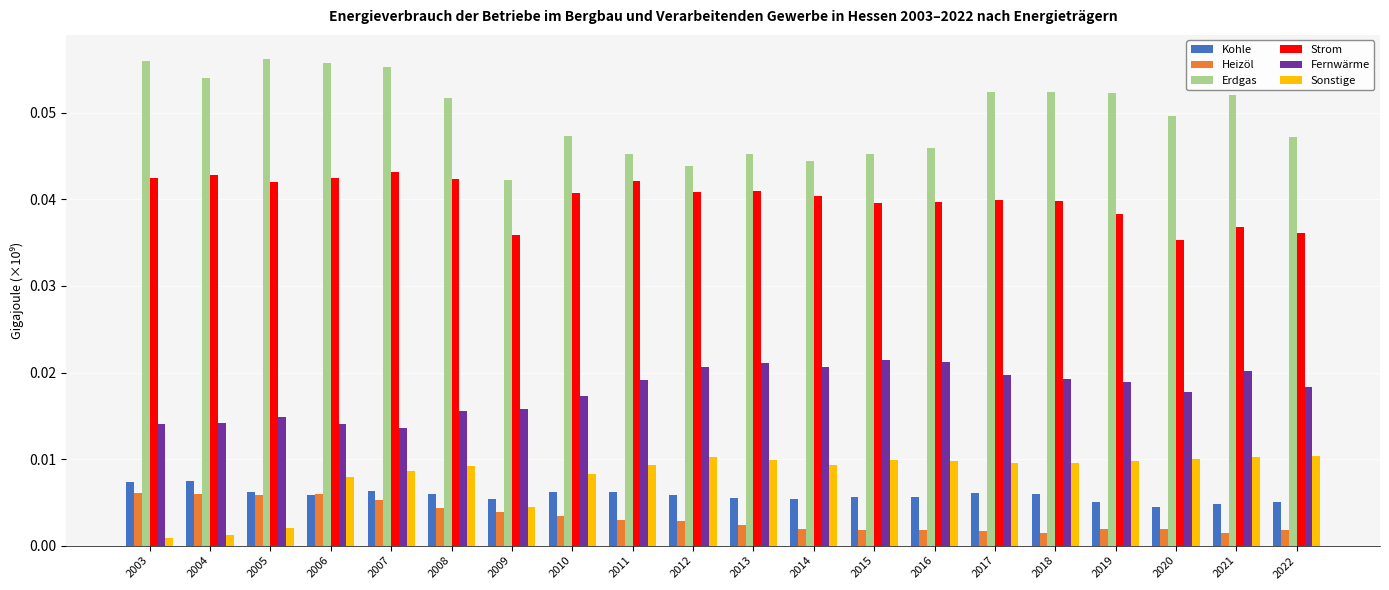

At 2012, list the series in order from largest to smallest.

Erdgas, Strom, Fernwärme, Sonstige, Kohle, Heizöl